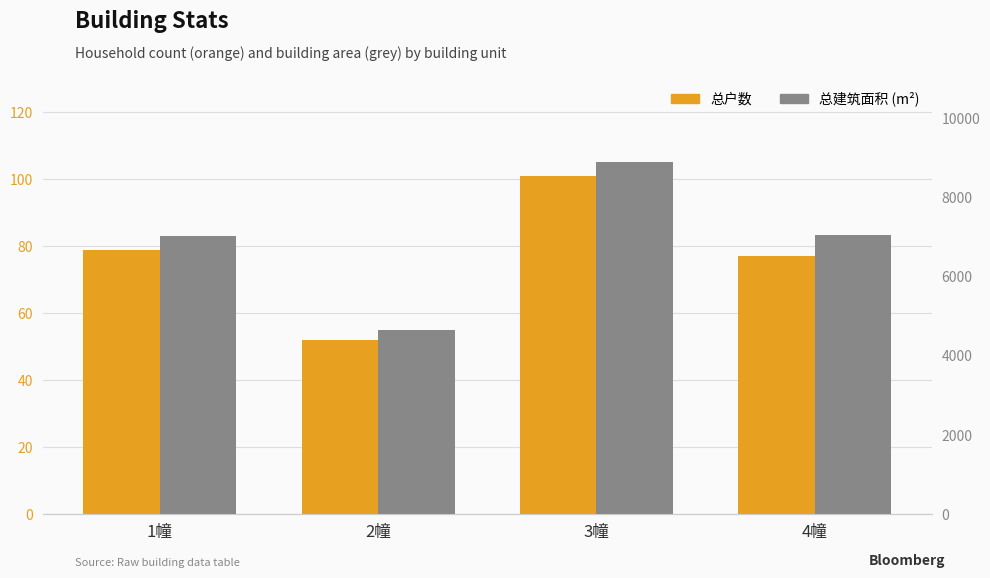

How many distinct data groups are displayed?

2